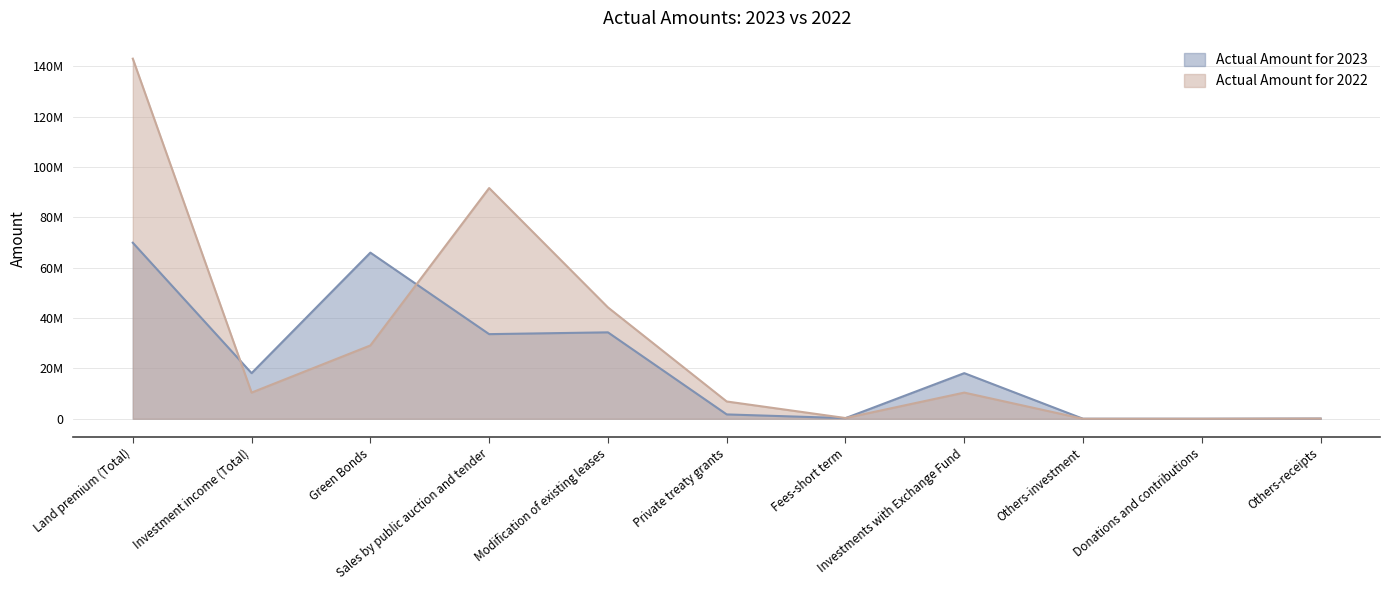

How many values in the Actual Amount for 2022 series are below 10395496?

5